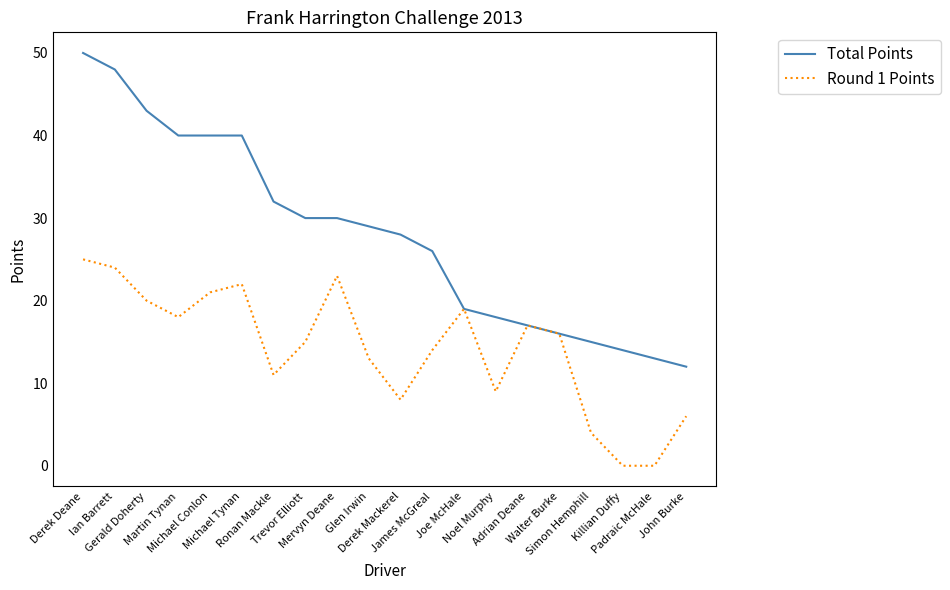

What is the spread (max minus min) of values at Noel Murphy?

9